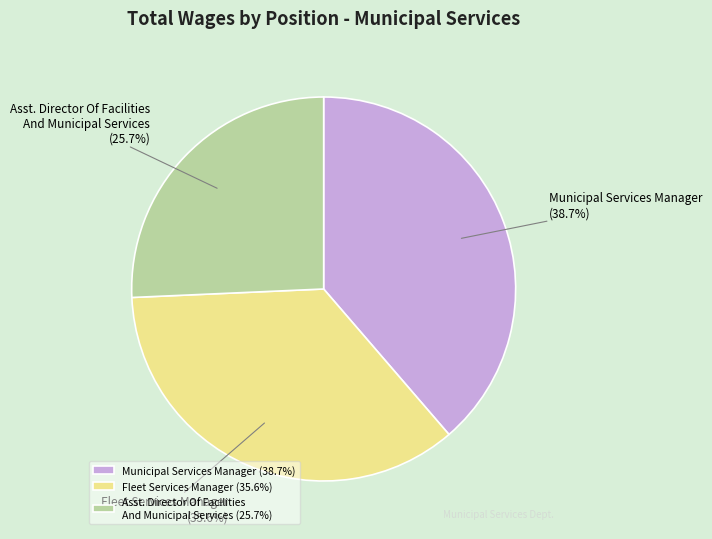

What is the largest slice in the pie chart?

Municipal Services Manager (38.7%)